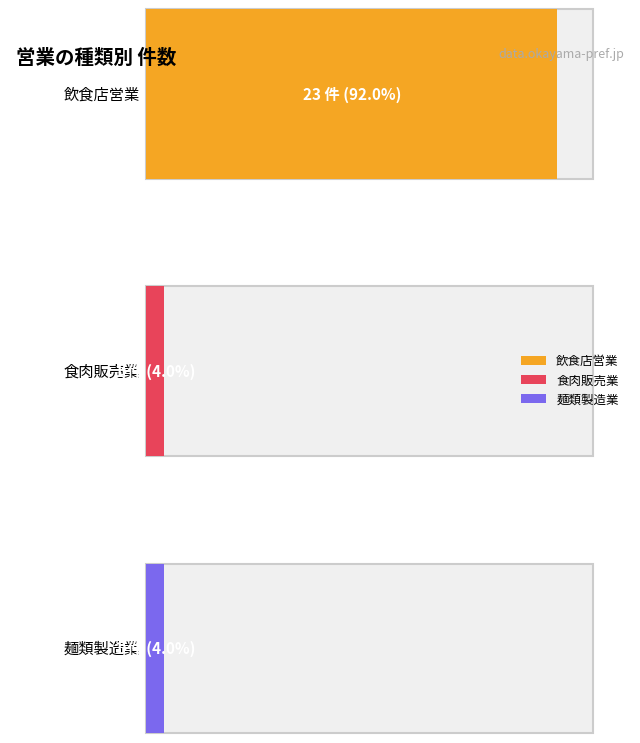

What is the value of the 3rd bar from the left?

1